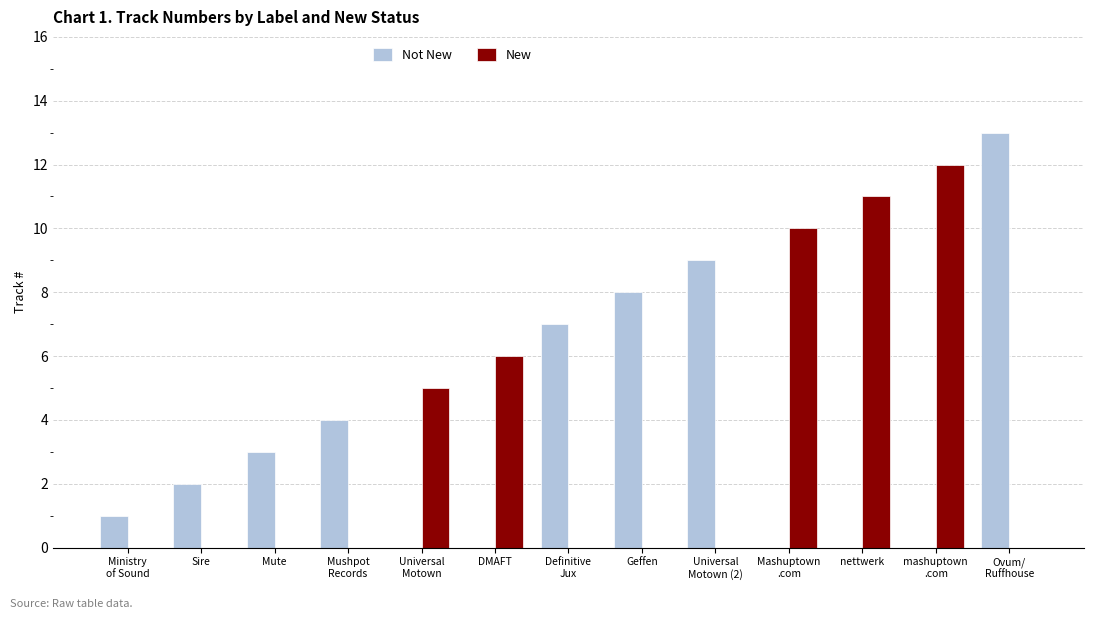

What is the maximum value for New?

12